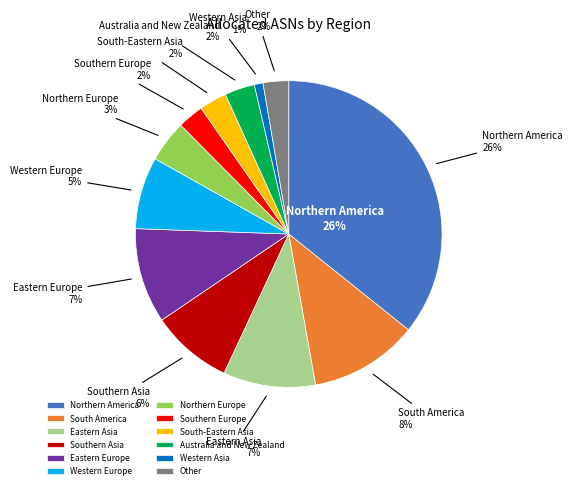

What is the total percentage of Western Europe and Northern Europe?

12.0%